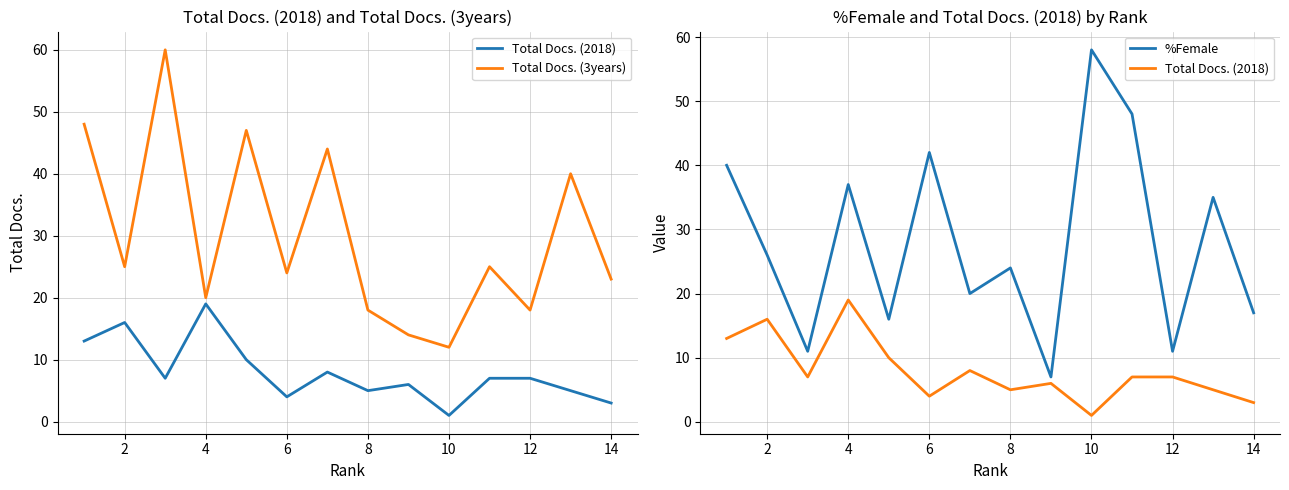

How many distinct data groups are displayed?

3